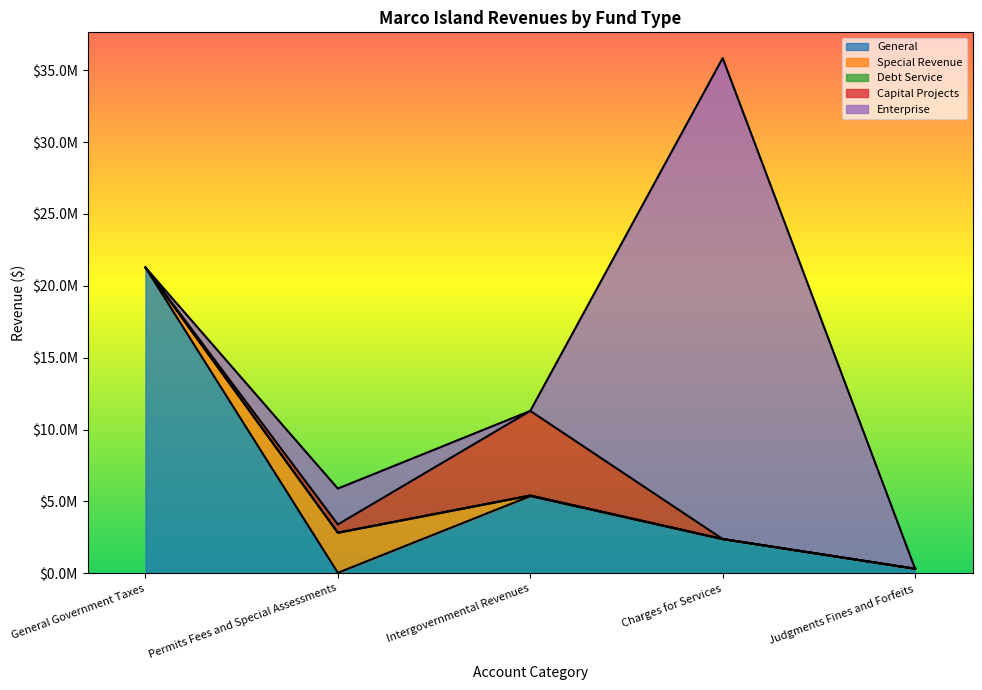

Reading left to right, extract all data points from this chart.

General: 21277806	35406	5366508	2382929	318314
Special Revenue: 0	2790771	45365	0	0
Debt Service: 184	0	0	0	0
Capital Projects: 0	571639	5885517	0	0
Enterprise: 0	2496777	0	33460021	0